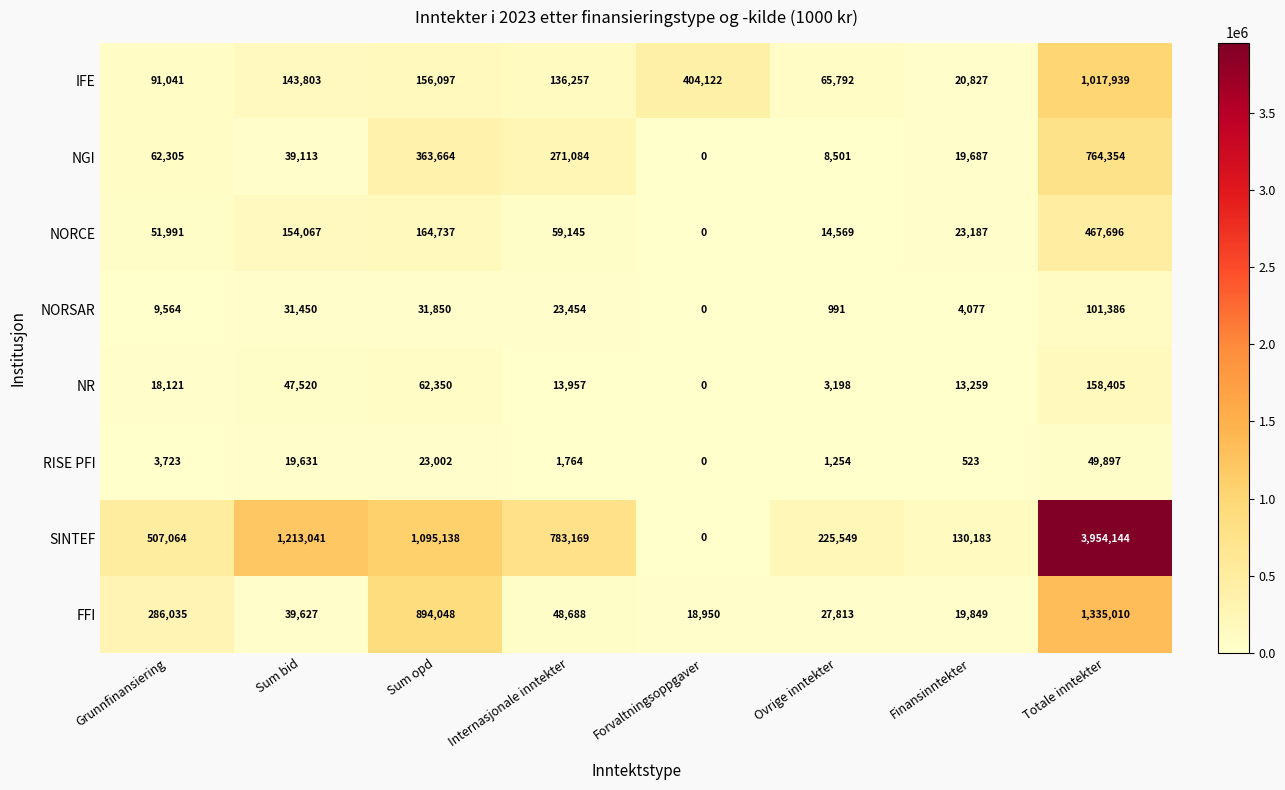

What is the sum of the NGI values at Sum opd and Internasjonale inntekter?

634748